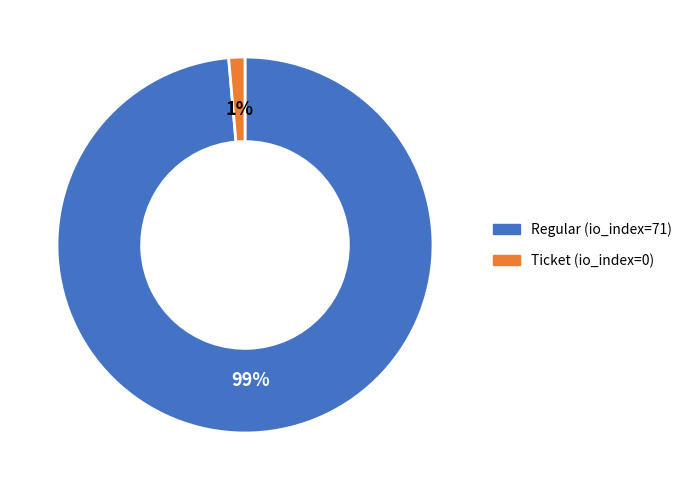

What is the largest slice in the pie chart?

Regular (io_index=71)